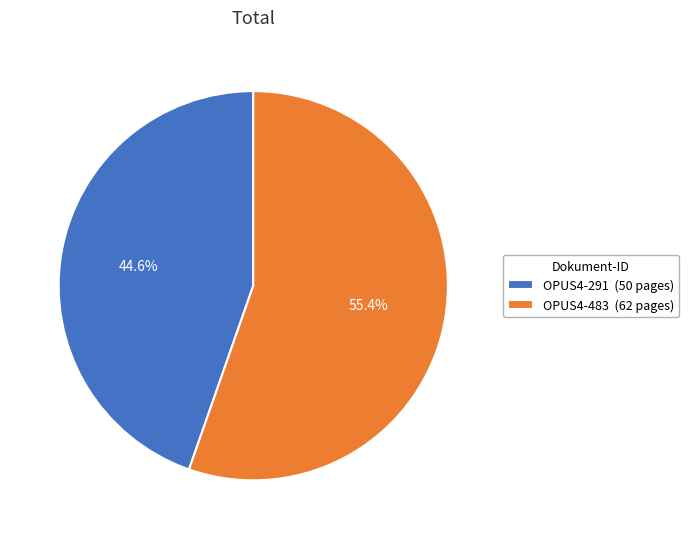

Rank the categories by value from lowest to highest.

OPUS4-291, OPUS4-483